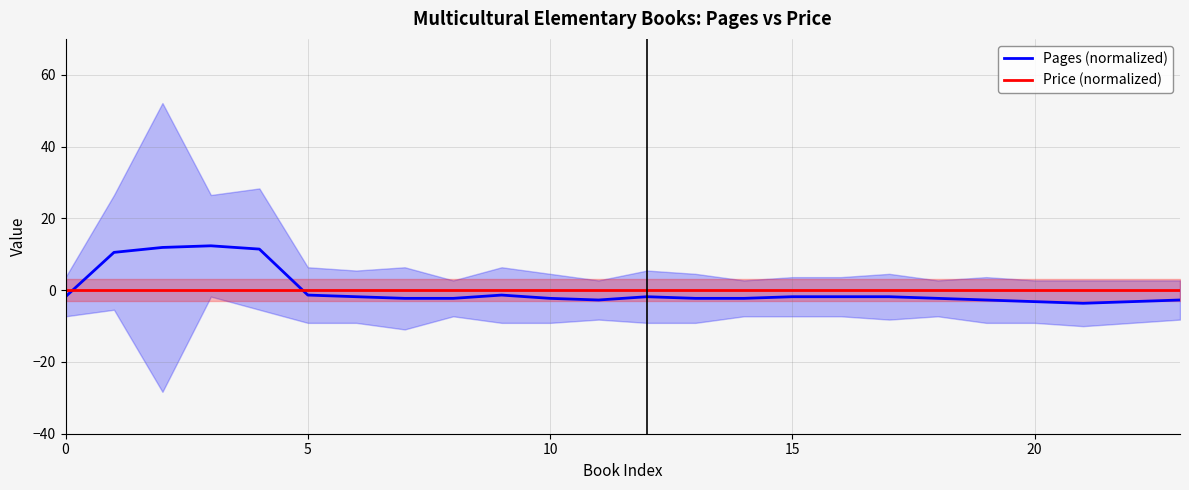

At 19, list the series in order from largest to smallest.

Price (normalized), Pages (normalized)